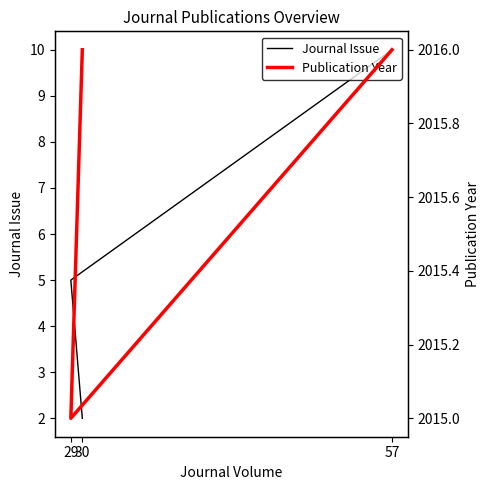

Rank the categories by Journal Issue value from lowest to highest.

30, 29, 57